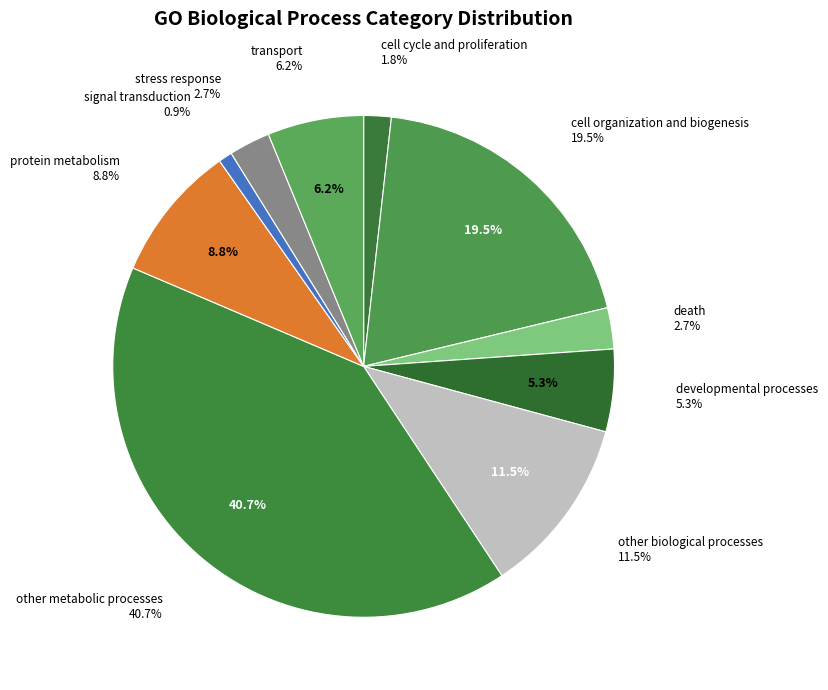

Which category has the biggest portion of the pie?

other metabolic processes